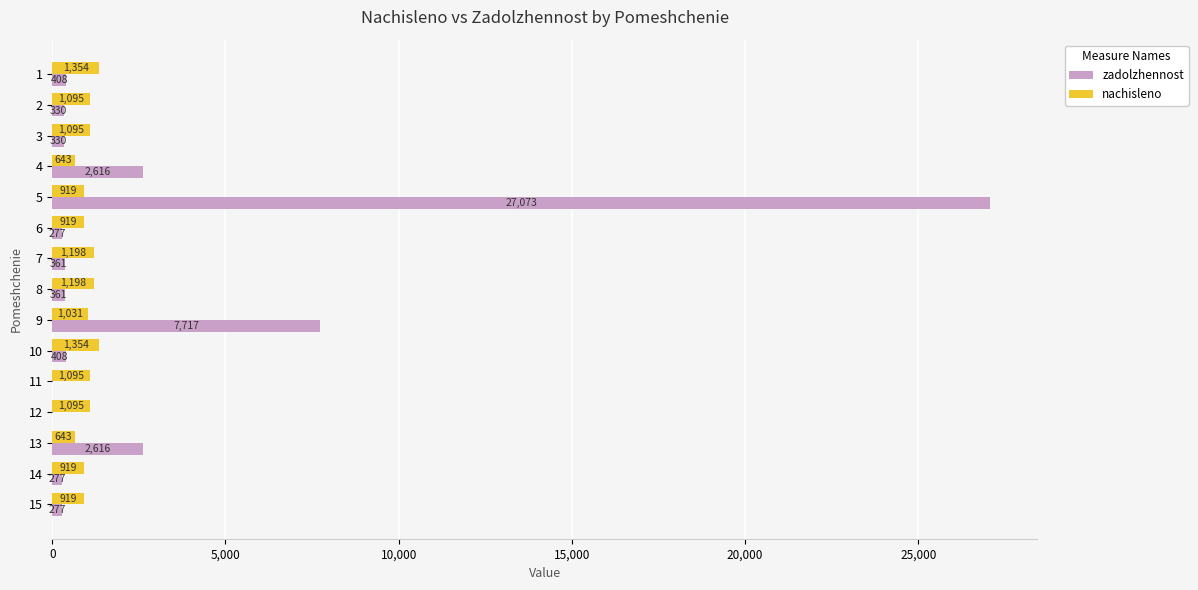

Which series has the largest total across all categories?

zadolzhennost